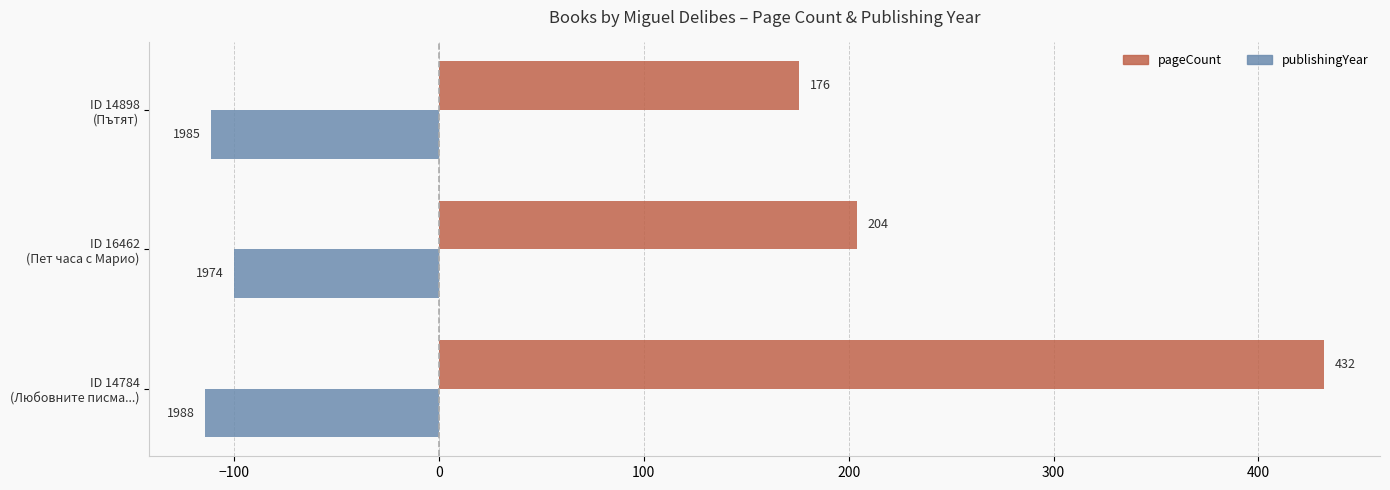

What is the difference between the second highest and minimum values in the publishingYear series?

3